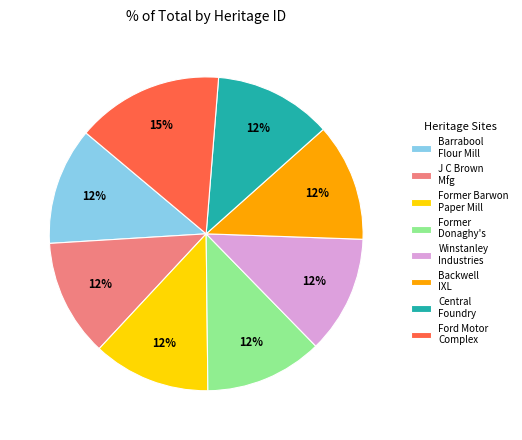

Combined, do Winstanley Industries and Former Donaghy's account for over 50%?

No